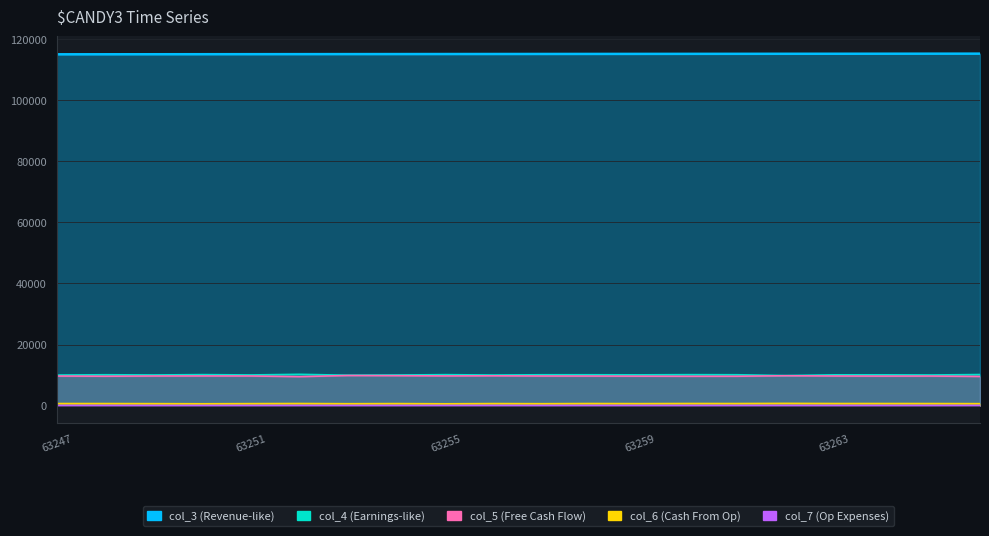

What is the smallest value displayed?

17